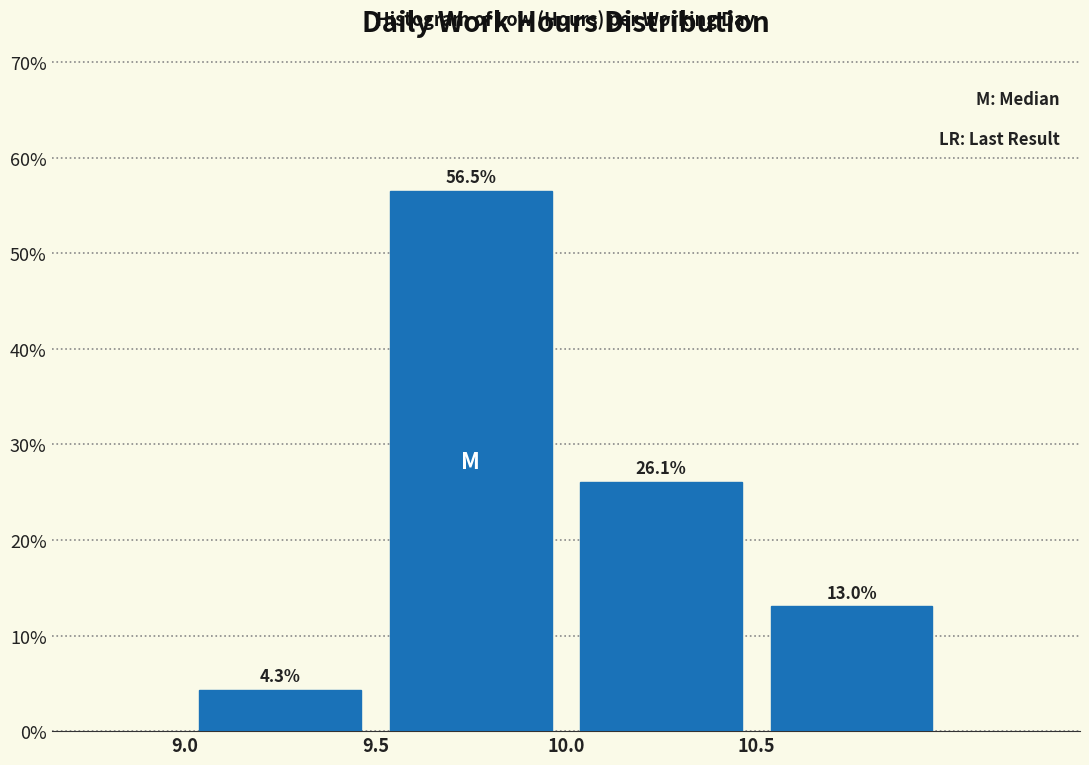

What is the height of the bar covering 9.0 to 9.5 on the x-axis?

4.3